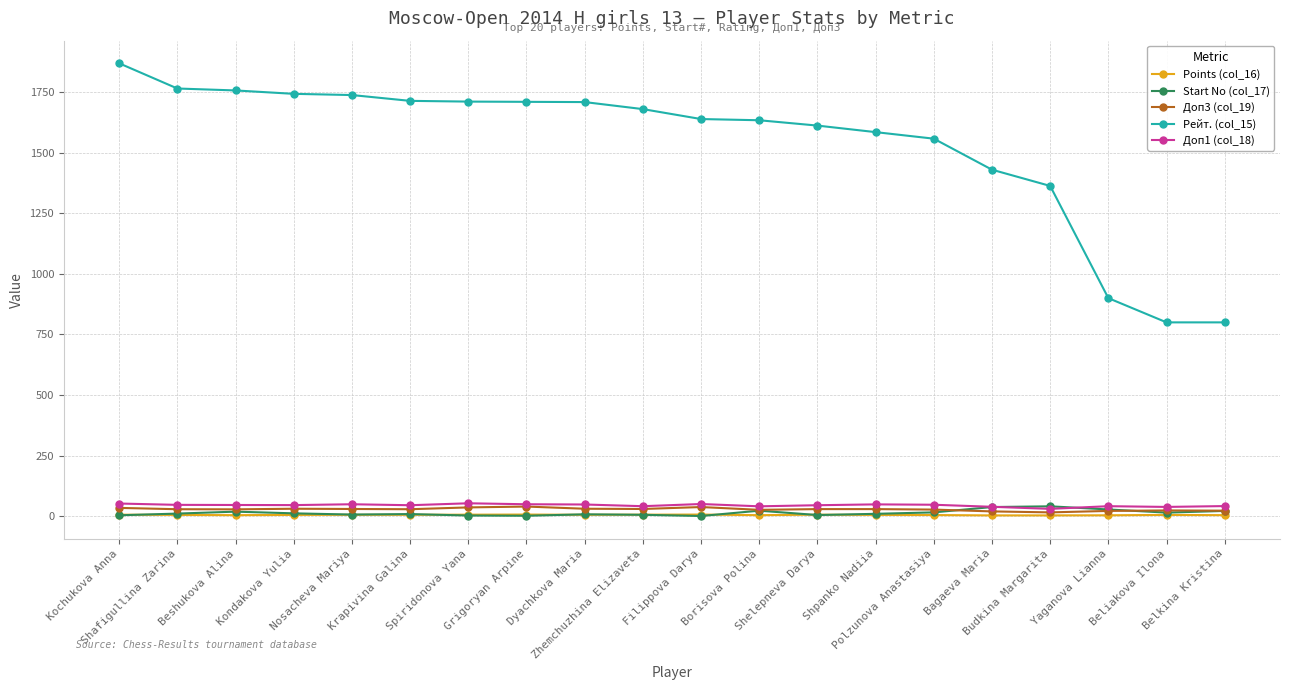

At which category is the sum across all series the highest?

Kochukova Anna